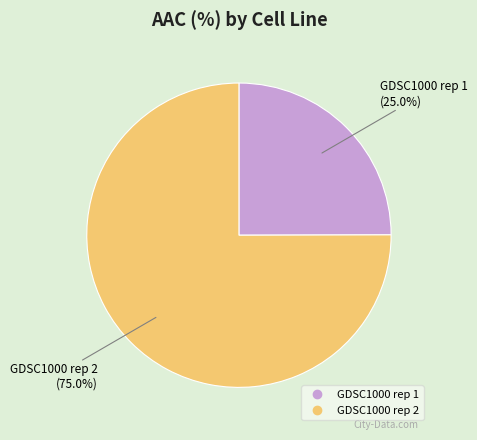

To the nearest percent, what is the combined percentage of GDSC1000 rep 2 and GDSC1000 rep 1?

100%